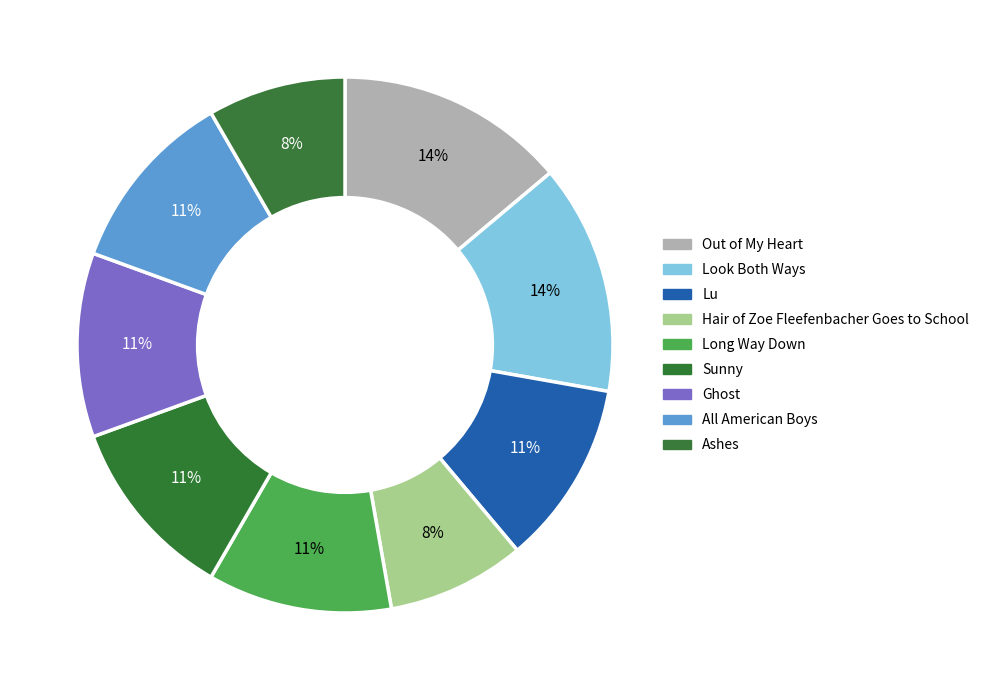

To the nearest percent, what is the average slice percentage?

11%